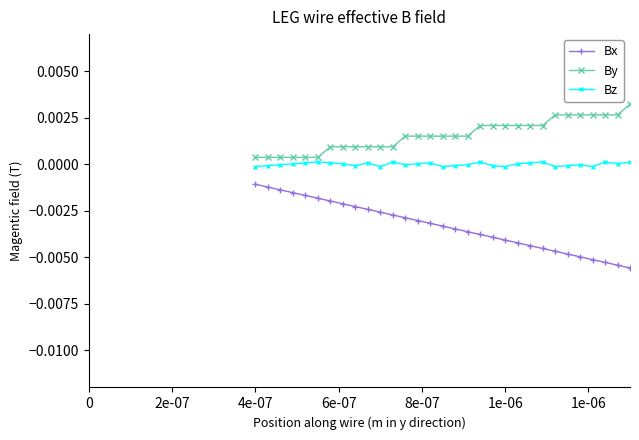

Is this an area chart (filled region under the line)?

No